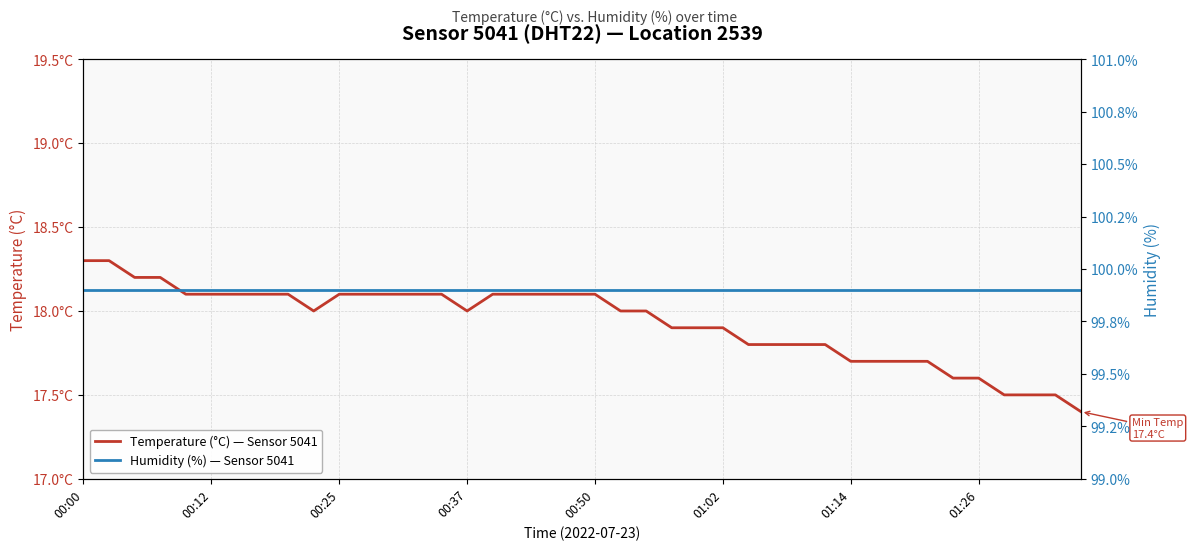

True or false: Temperature (°C) — Sensor 5041 has a value of 17.7 at 01:14.

True